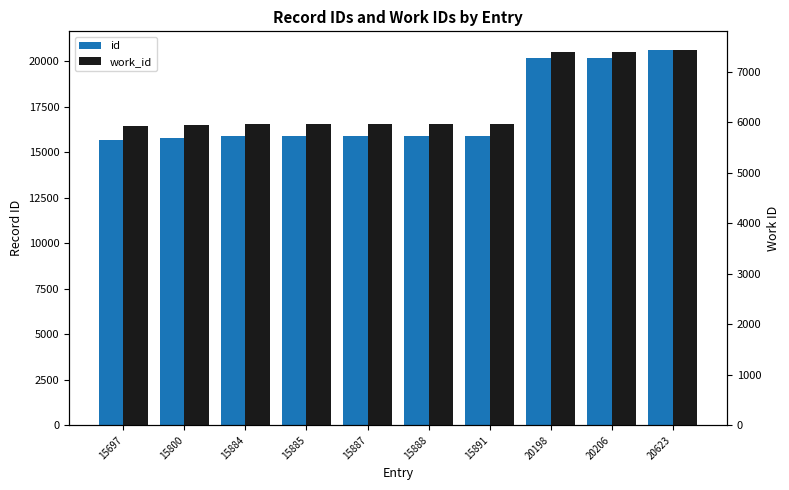

What is the value of the id bar at the 6th from the left?

15888